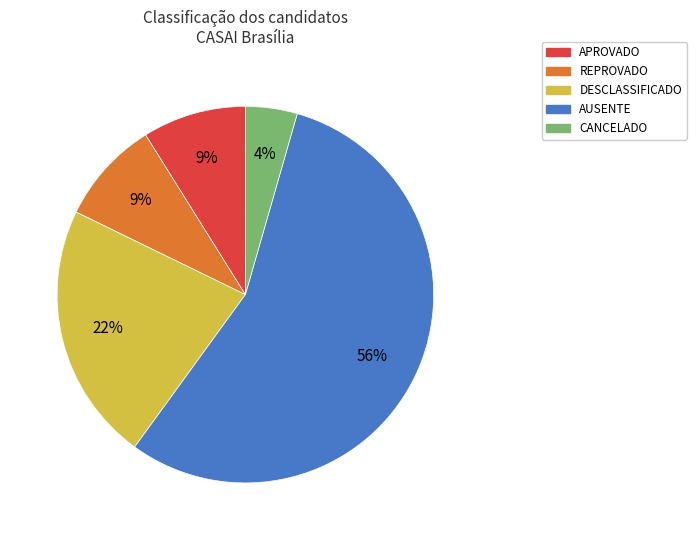

Between DESCLASSIFICADO and REPROVADO, which is larger?

DESCLASSIFICADO